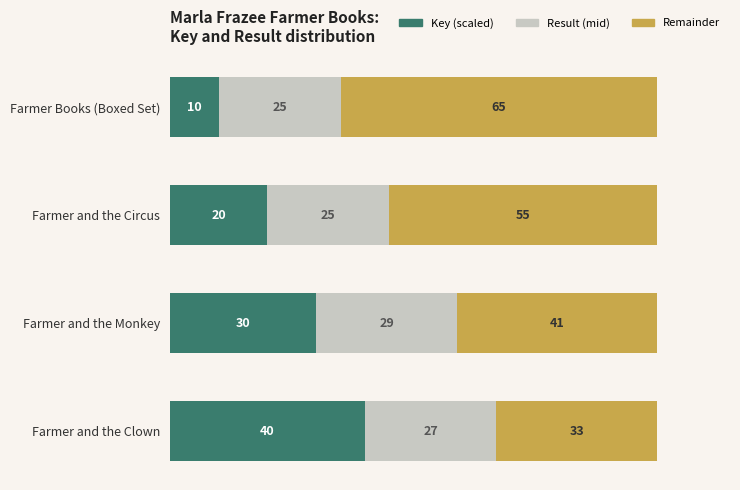

What is the total value across all series at Farmer Books (Boxed Set)?

100